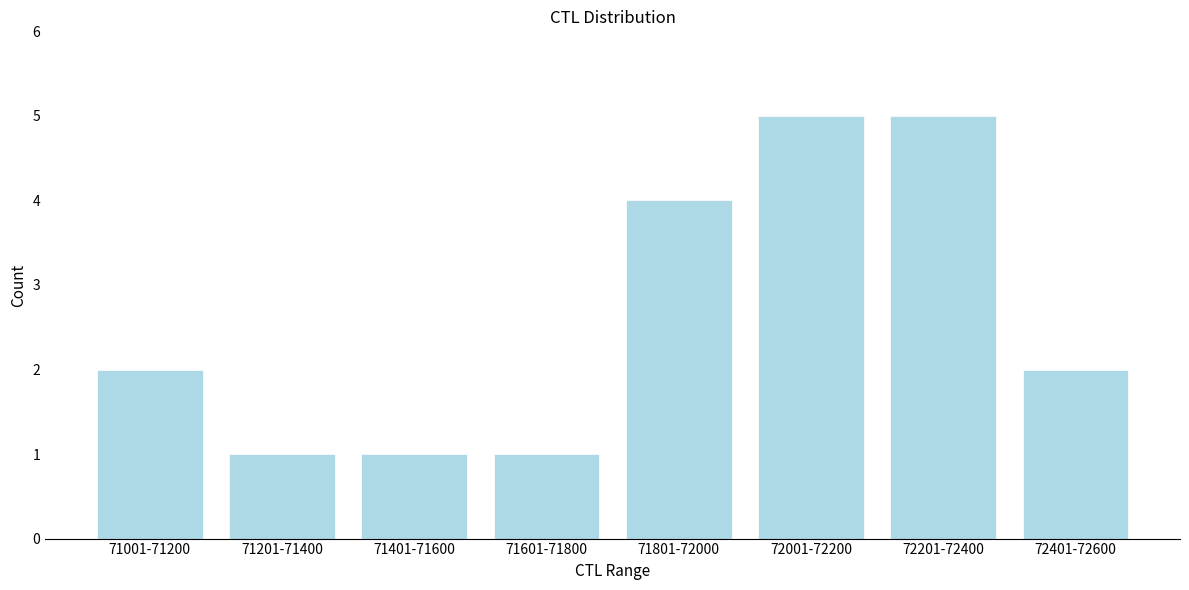

Reading left to right, what are all the values shown in this chart?

71001-71200=2	71201-71400=1	71401-71600=1	71601-71800=1	71801-72000=4	72001-72200=5	72201-72400=5	72401-72600=2